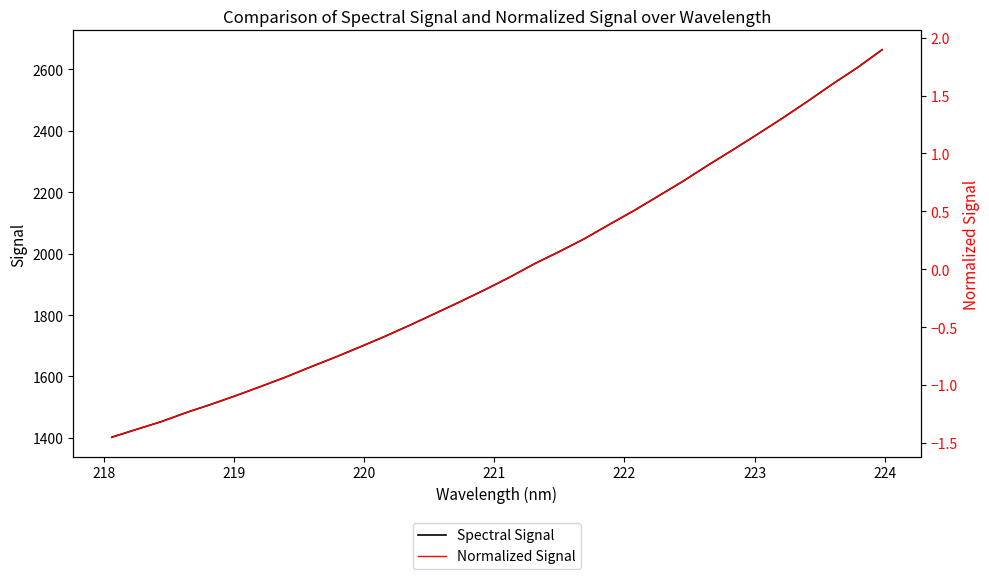

What are all the series names shown in the legend?

Spectral Signal, Normalized Signal